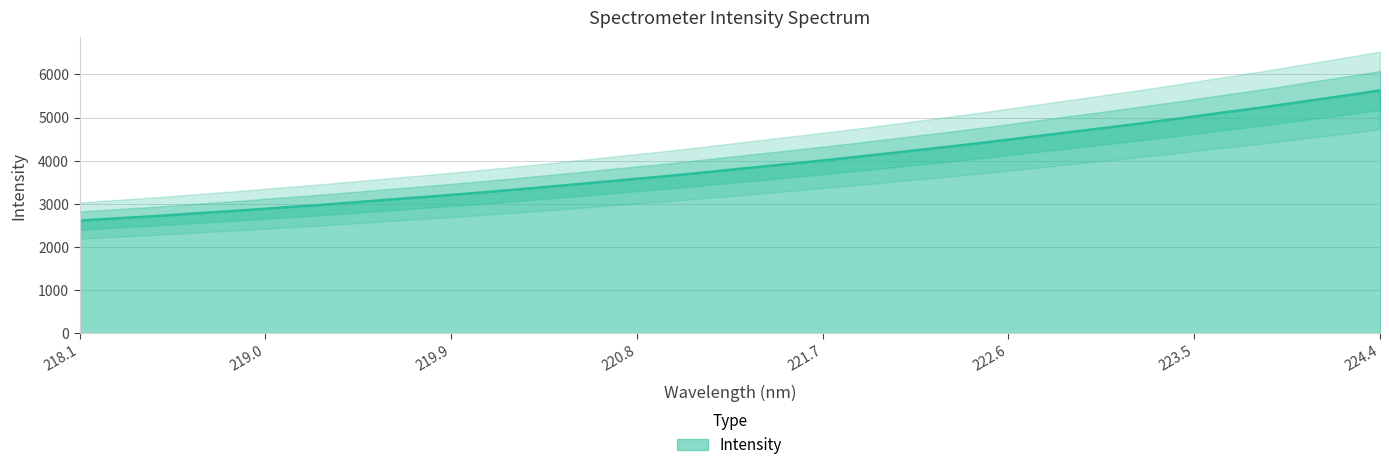

True or false: the data has more than 0 interior local peaks.

False